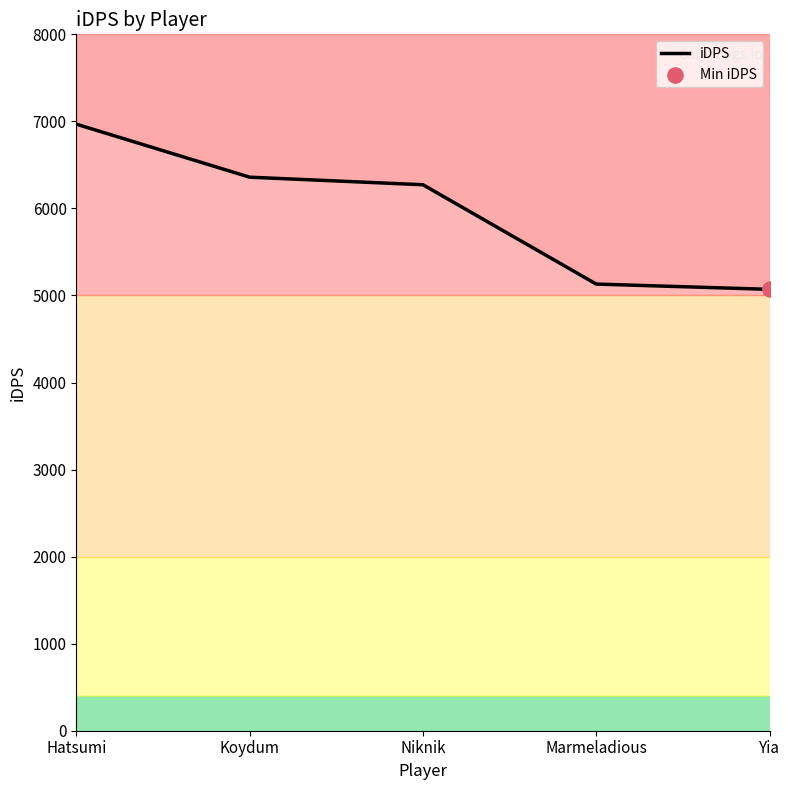

What is the change in value from Niknik to Marmeladious?

-1140.9